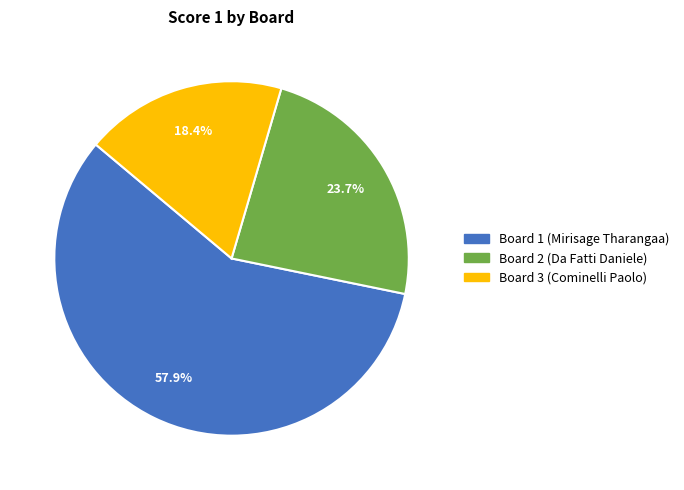

Which slice is the largest?

Board 1 (Mirisage Tharangaa)